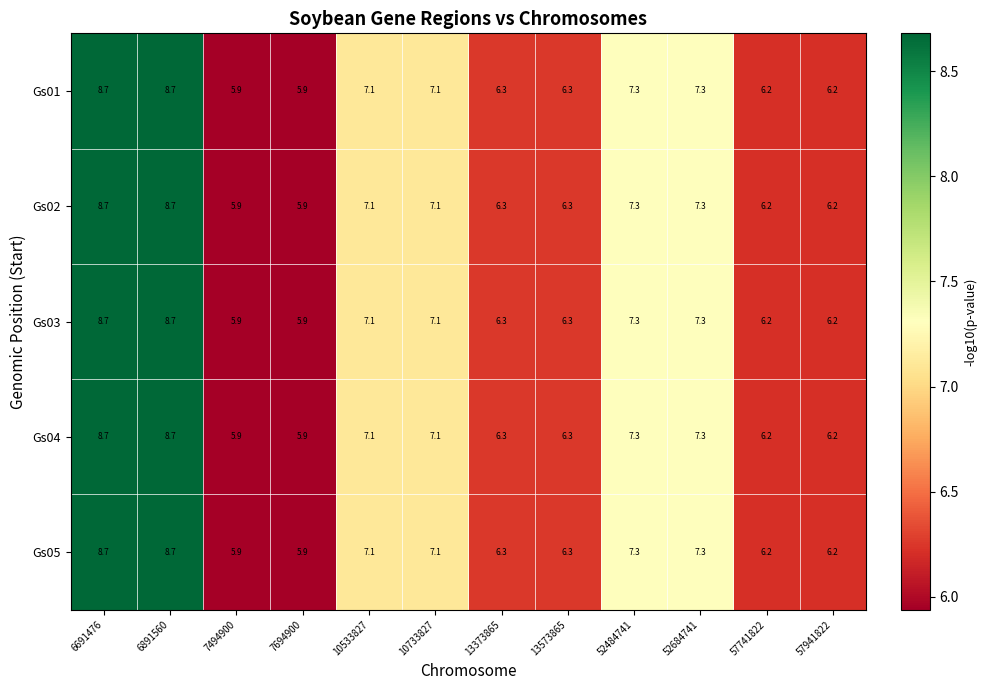

At how many categories does at least one series exceed 6?

10